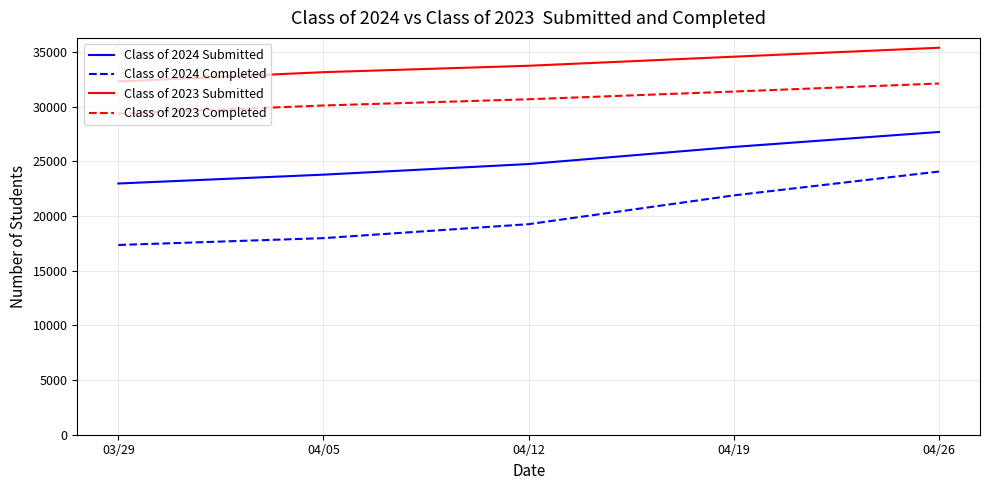

How many lines are shown in the chart?

4